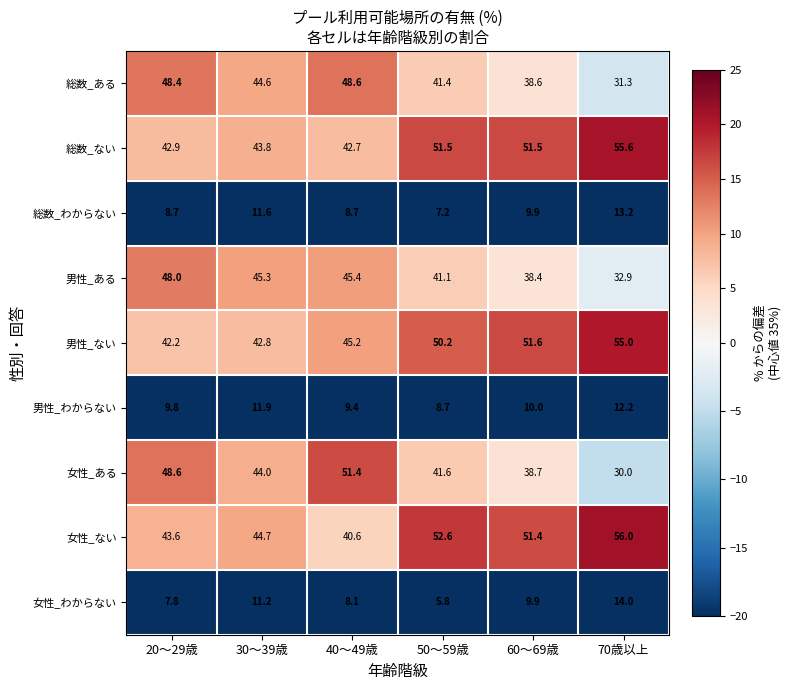

What is the total value across all series at 60～69歳?

300.0